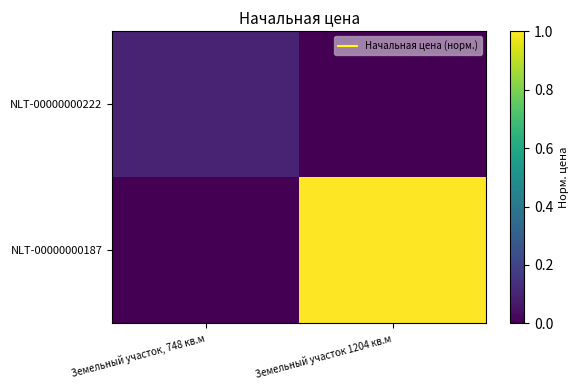

What is the spread (max minus min) of values at Земельный участок 1204 кв.м?

1.0